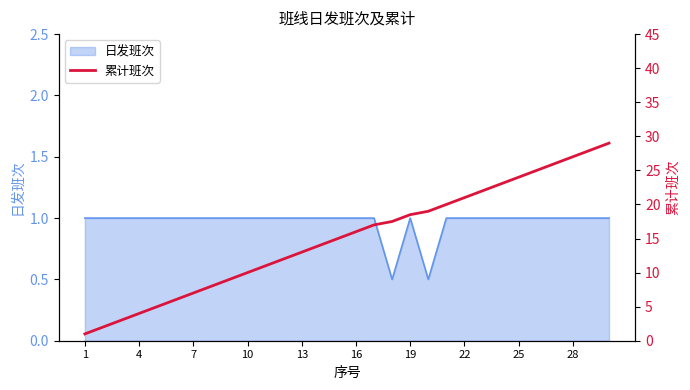

Is it true that 日发班次 equals 1.0 at 13?

True